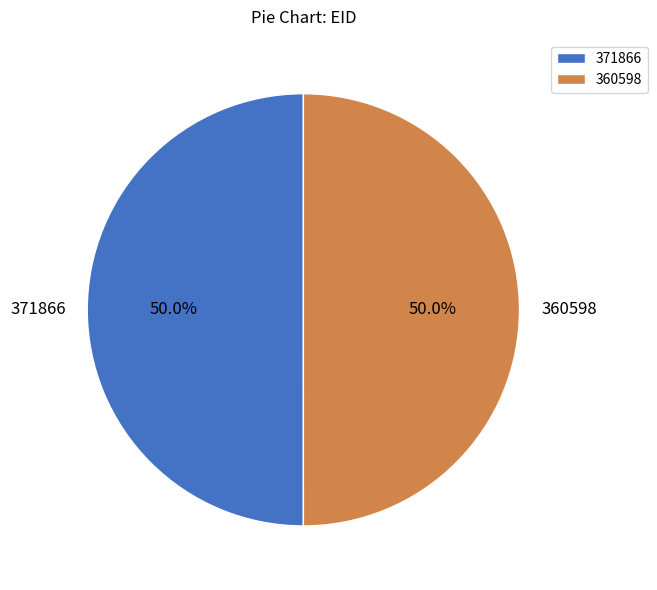

True or false: 360598 accounts for 43% of the total.

False